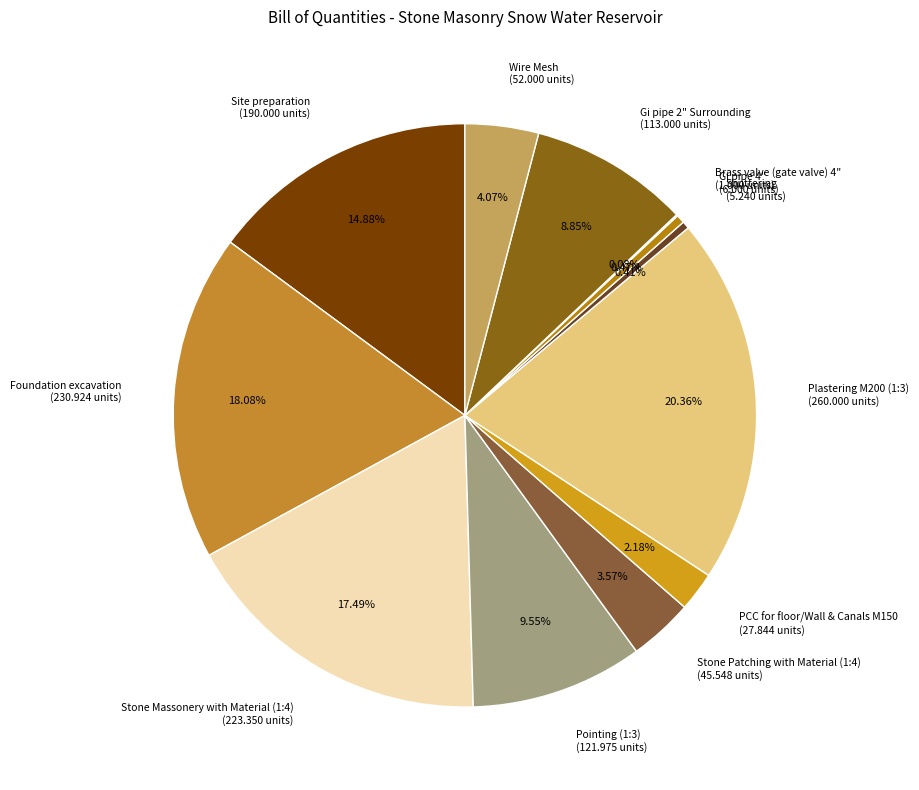

Does Stone Patching with Material (1:4) represent more than half of the total?

No